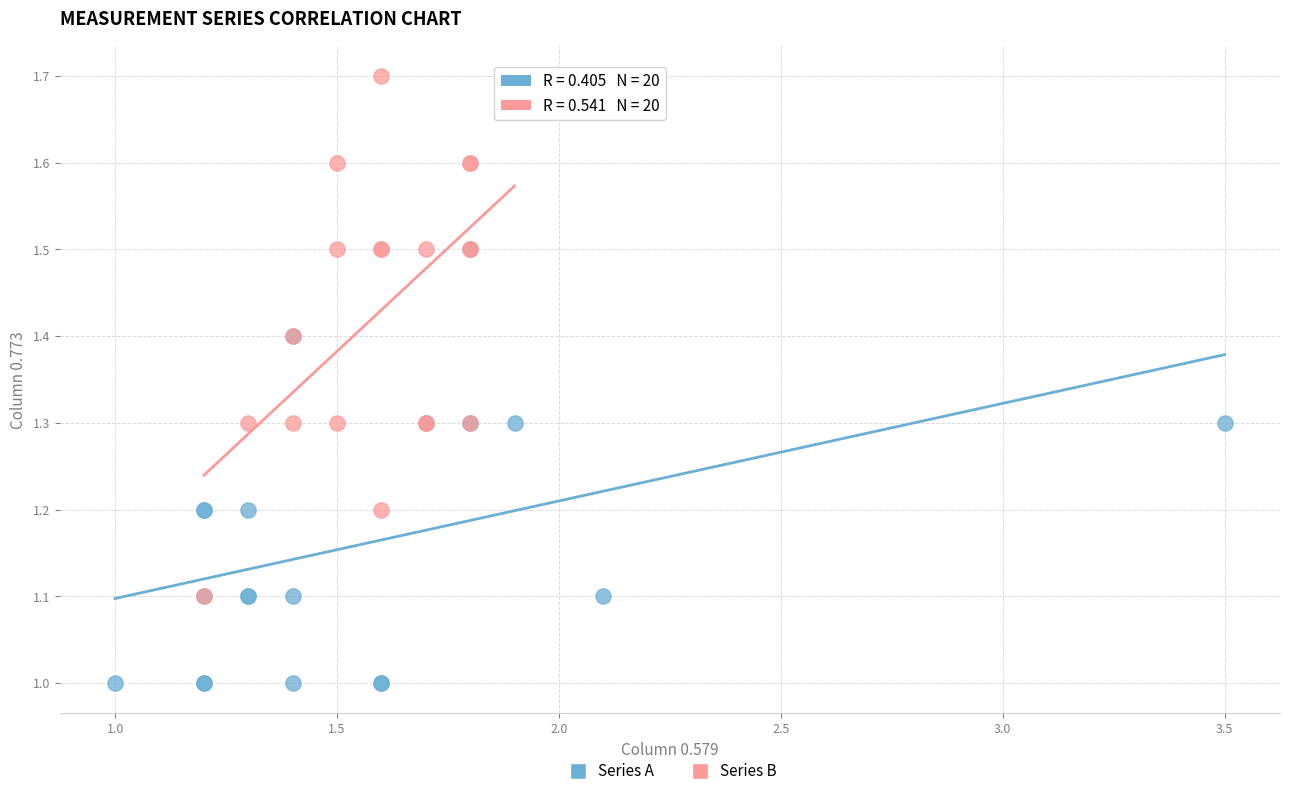

Which series has the widest spread of Y values?

Series B